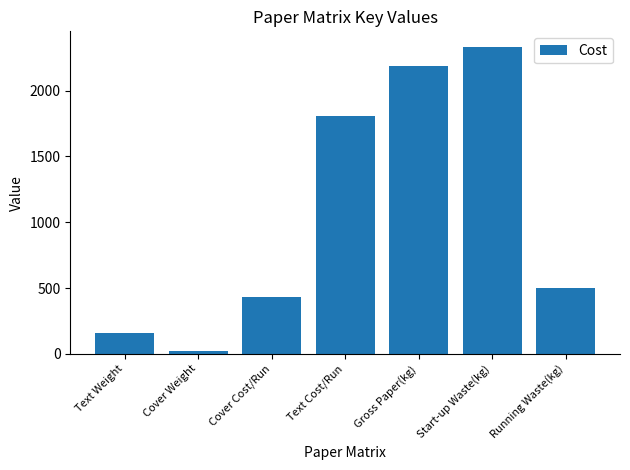

The chart shows a value of 2333.3 at Start-up Waste(kg). True or false?

True